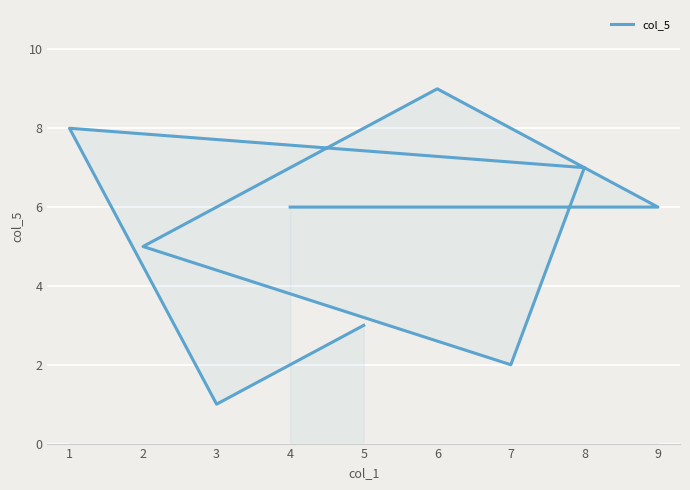

What is the sum of all values?

47